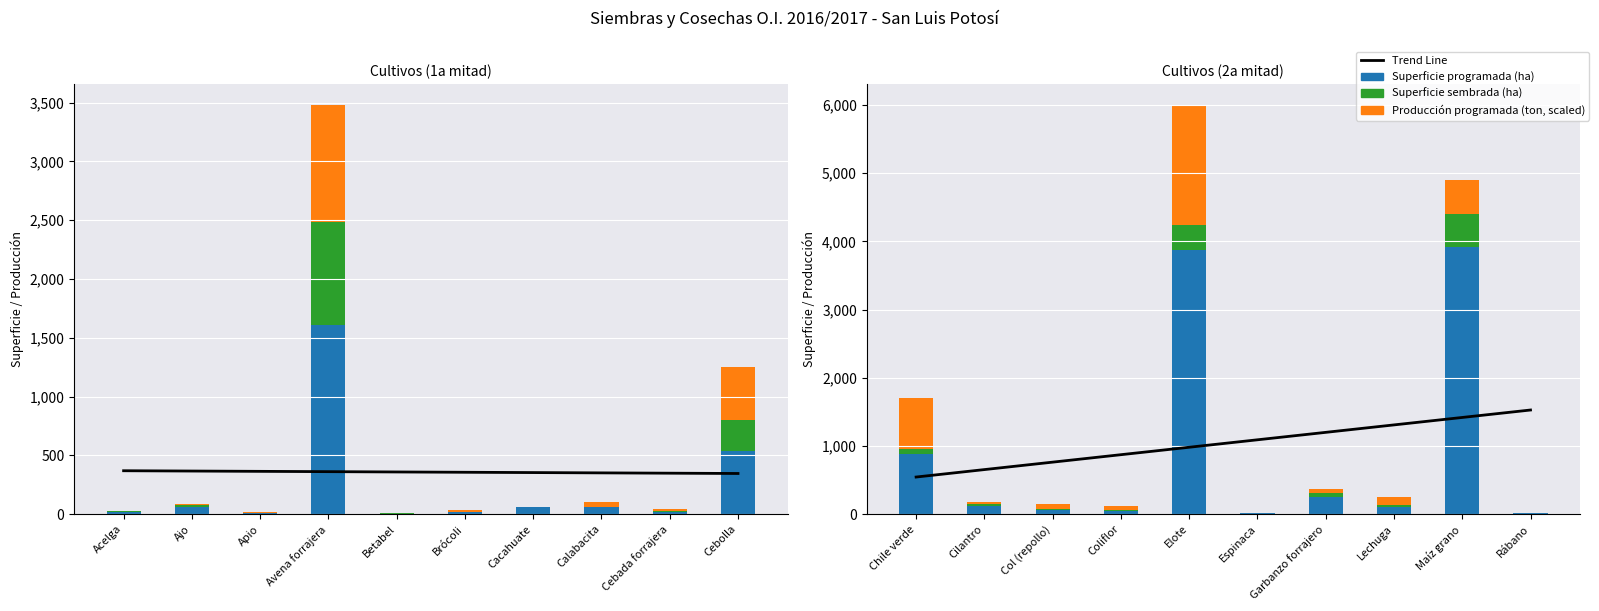

What are all the series names shown in the legend?

Trend Line, Superficie programada (ha), Superficie sembrada (ha), Producción programada (ton, scaled)